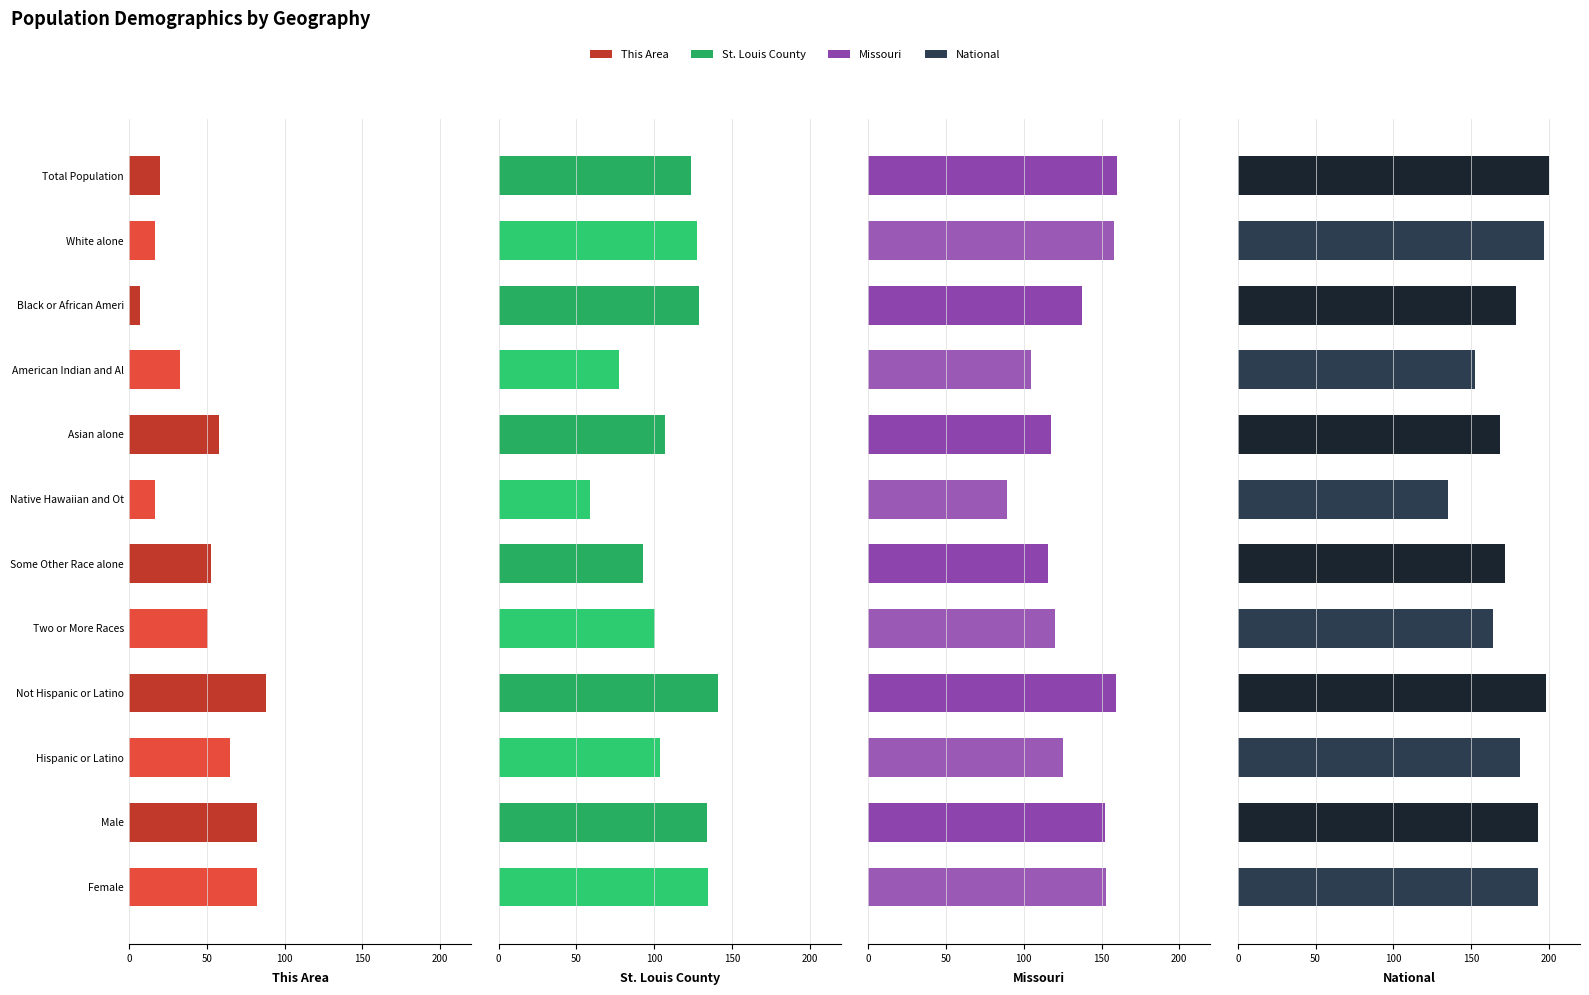

At how many categories does at least one series exceed 115?

12